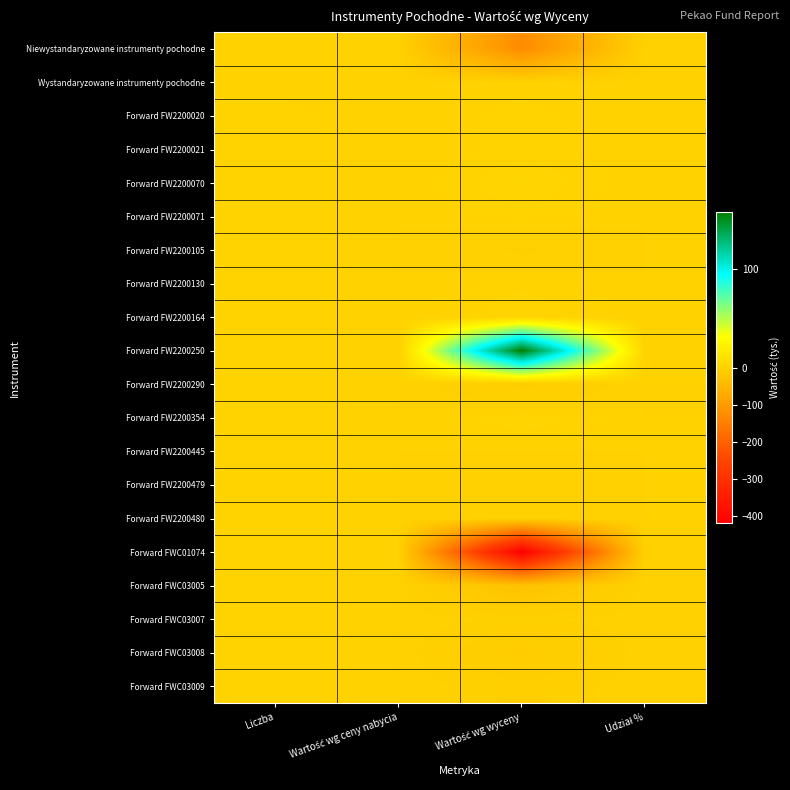

At Udział %, list the series in order from smallest to largest.

Forward FWC01074, Niewystandaryzowane instrumenty pochodne, Forward FWC03005, Forward FWC03008, Forward FW2200290, Forward FWC03009, Wystandaryzowane instrumenty pochodne, Forward FW2200020, Forward FW2200021, Forward FW2200070, Forward FW2200071, Forward FW2200105, Forward FW2200130, Forward FW2200164, Forward FW2200354, Forward FW2200445, Forward FW2200479, Forward FW2200480, Forward FWC03007, Forward FW2200250